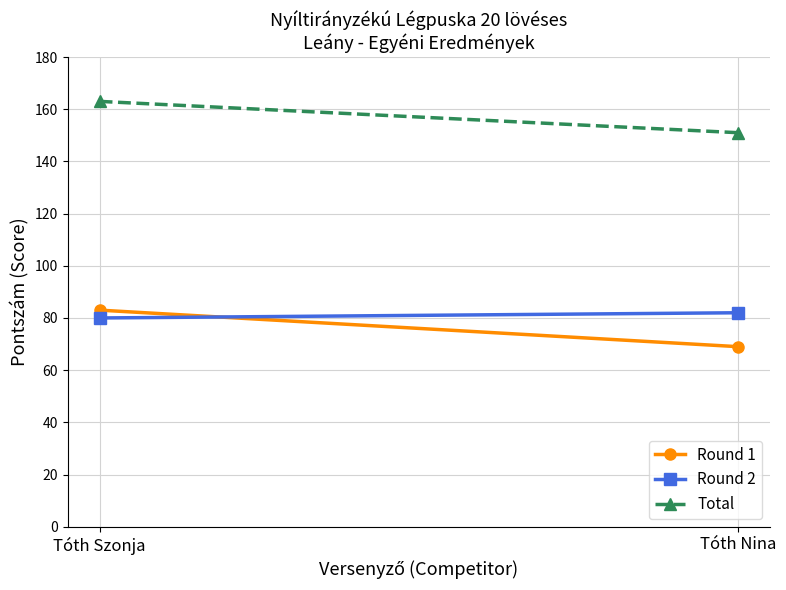

Which category has the highest value in the Round 1 series?

Tóth Szonja